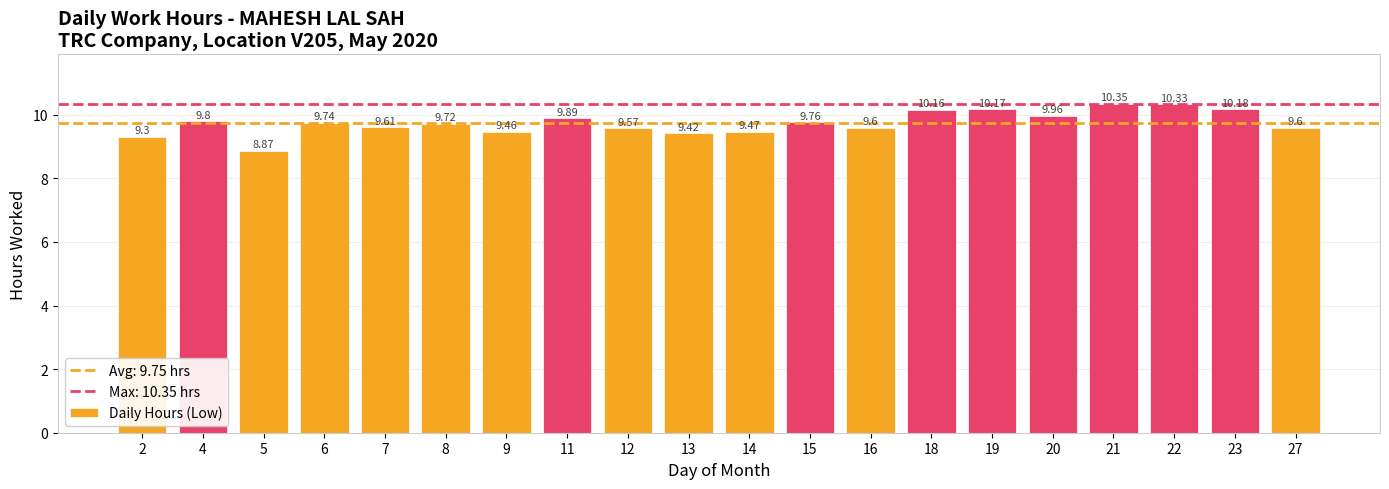

What is the sum of the values at 2 and 8?

19.0